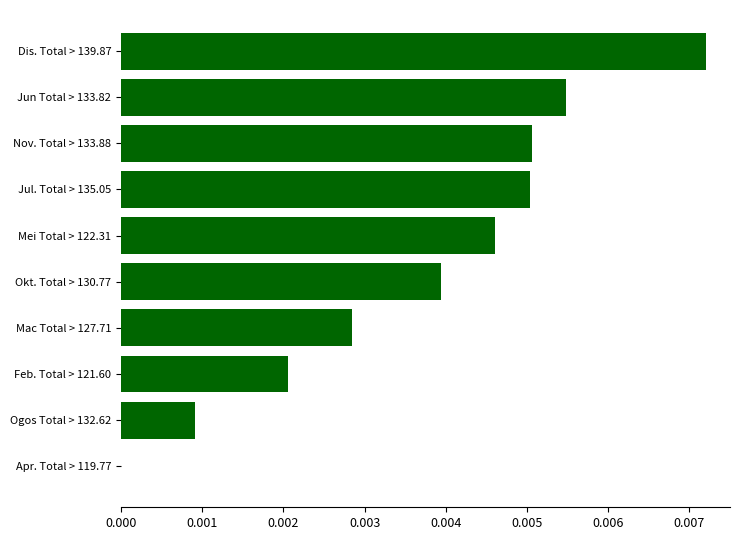

Which has a higher value, Ogos Total > 132.62 or Mac Total > 127.71?

Mac Total > 127.71